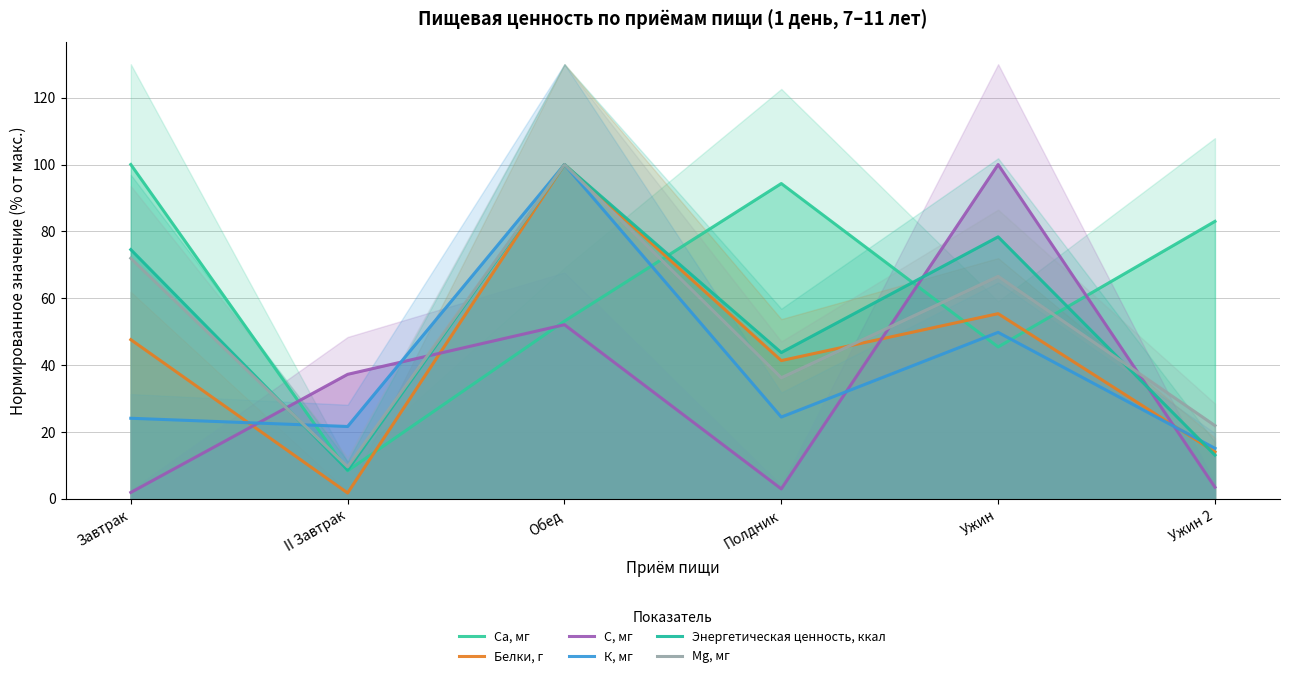

Reading left to right, extract all data points from this chart.

Са, мг: Завтрак=100.0	II Завтрак=8.4	Обед=53.2	Полдник=94.3	Ужин=45.4	Ужин 2=83.0
Белки, г: Завтрак=47.6	II Завтрак=1.8	Обед=100.0	Полдник=41.4	Ужин=55.4	Ужин 2=14.0
С, мг: Завтрак=1.9	II Завтрак=37.2	Обед=52.1	Полдник=3.0	Ужин=100.0	Ужин 2=3.5
К, мг: Завтрак=24.1	II Завтрак=21.6	Обед=100.0	Полдник=24.5	Ужин=49.8	Ужин 2=15.1
Энергетическая ценность, ккал: Завтрак=74.6	II Завтрак=8.6	Обед=100.0	Полдник=43.8	Ужин=78.4	Ужин 2=13.1
Mg, мг: Завтрак=72.0	II Завтрак=9.5	Обед=100.0	Полдник=36.2	Ужин=66.5	Ужин 2=21.9